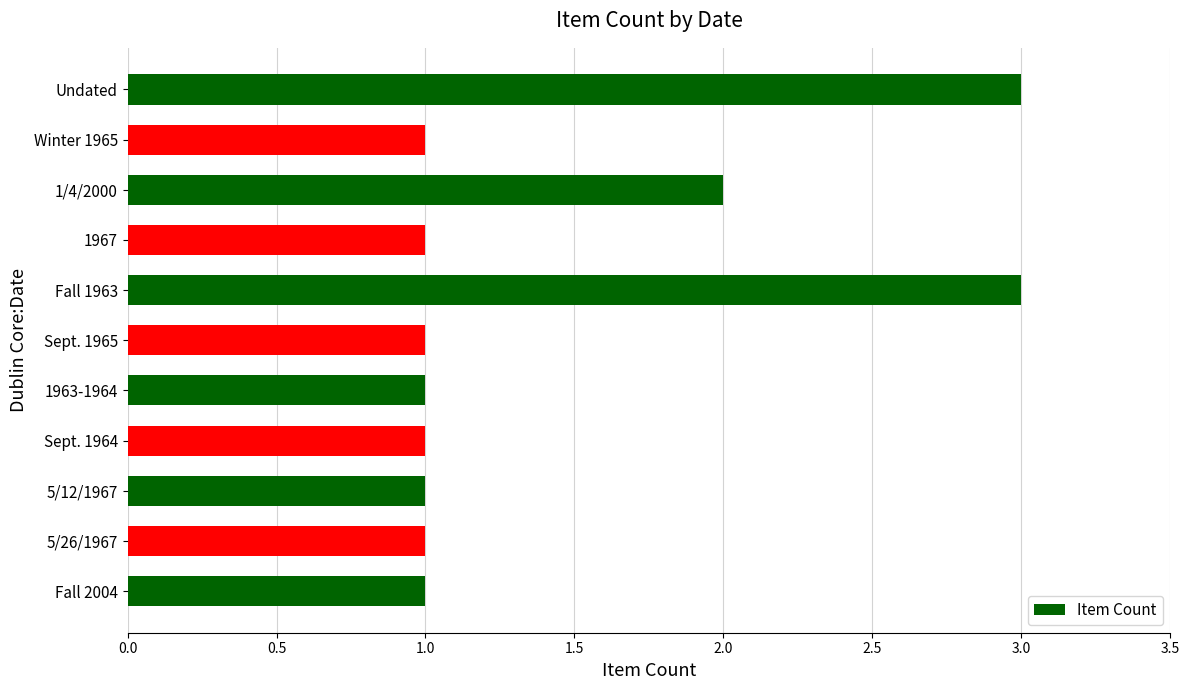

What is the sum of all values?

16